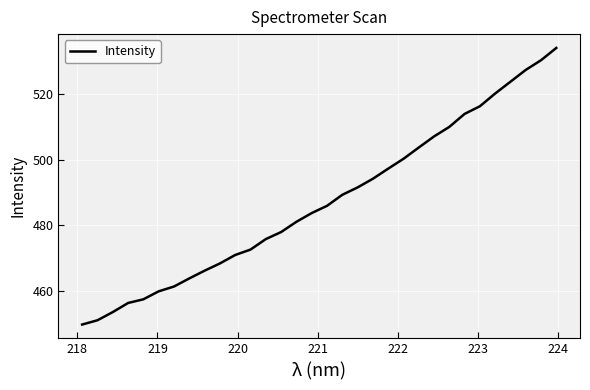

What is the difference between the maximum and minimum values?

84.1